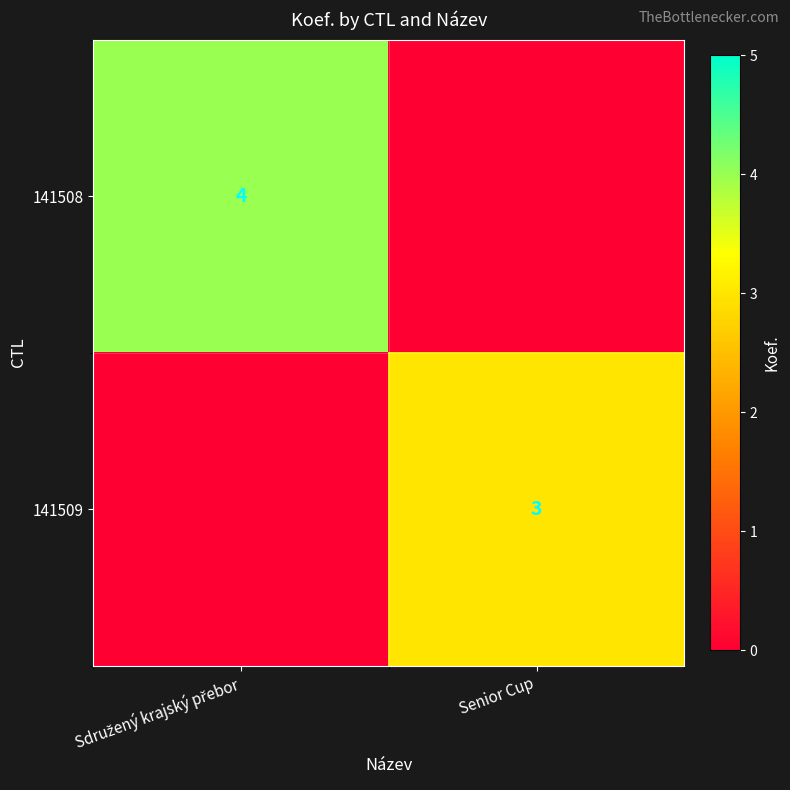

Count the number of data series in this chart.

2